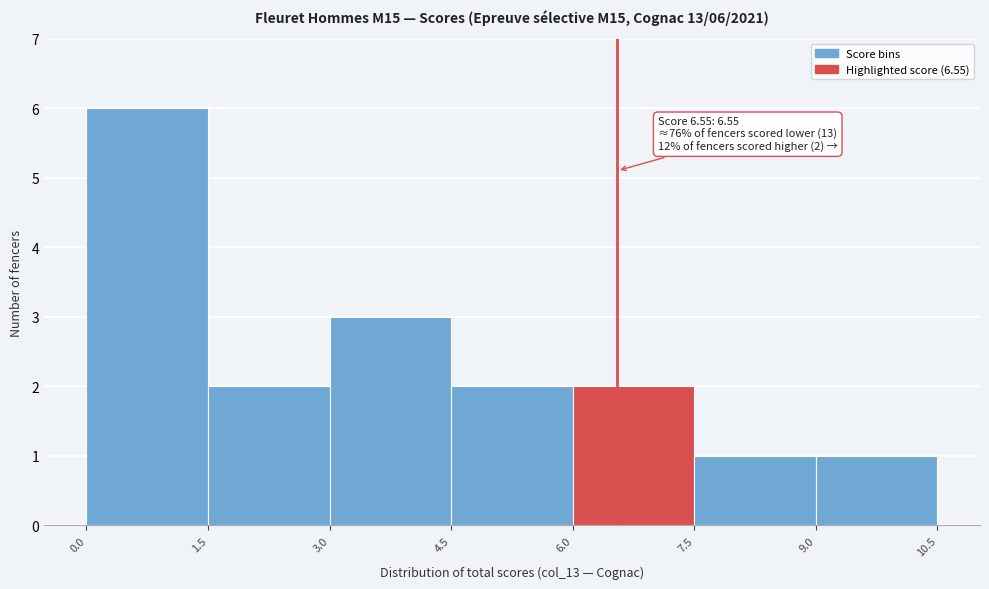

Which range on the x-axis has the tallest bar?

0.0 to 1.5